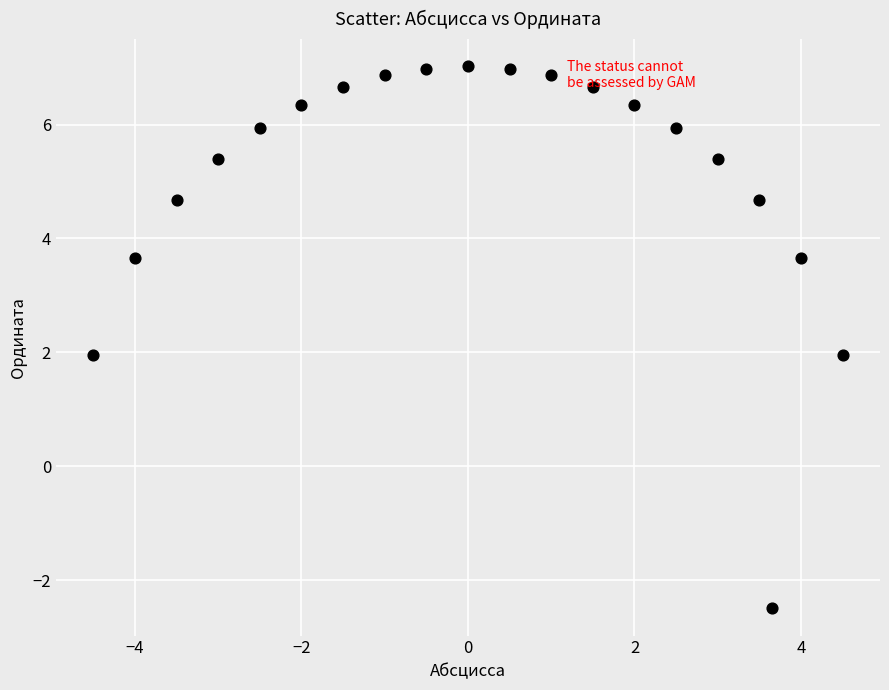

What is the range of Y values (max minus min)?

9.5